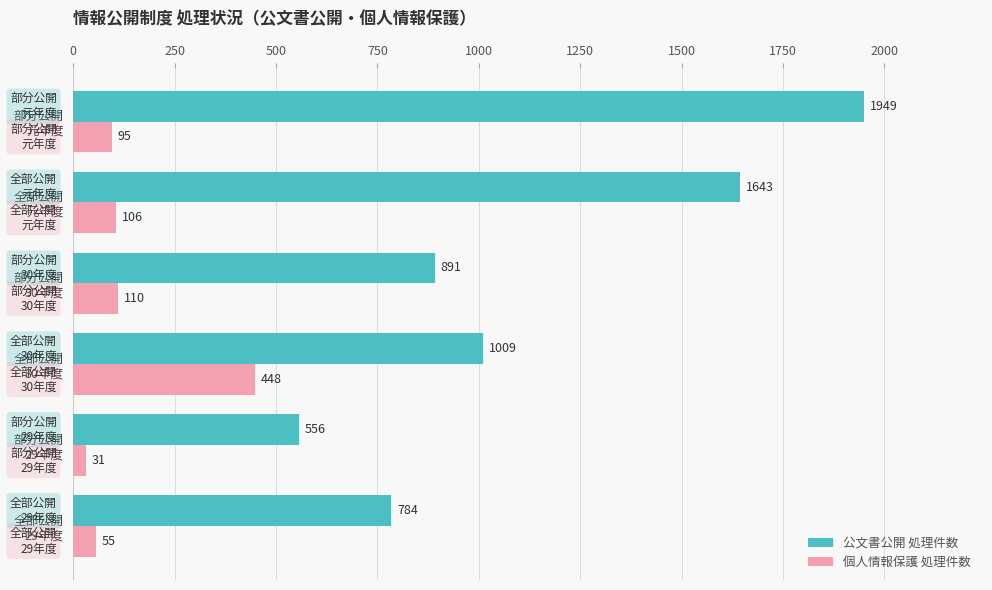

Which series has the largest total across all categories?

公文書公開 処理件数